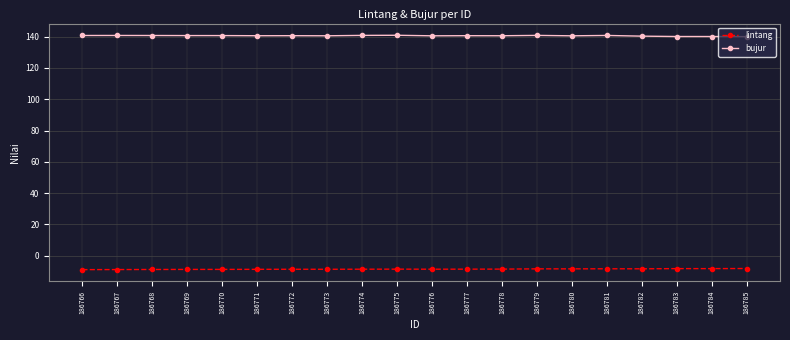

Which series has the largest total across all categories?

bujur